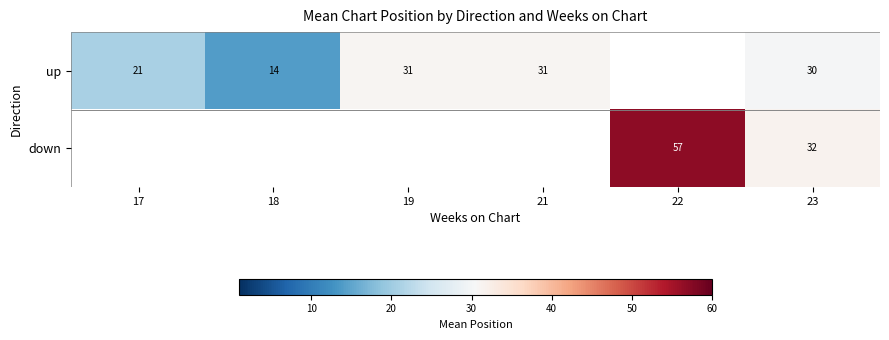

True or false: up has a value of 31 at 21.

True